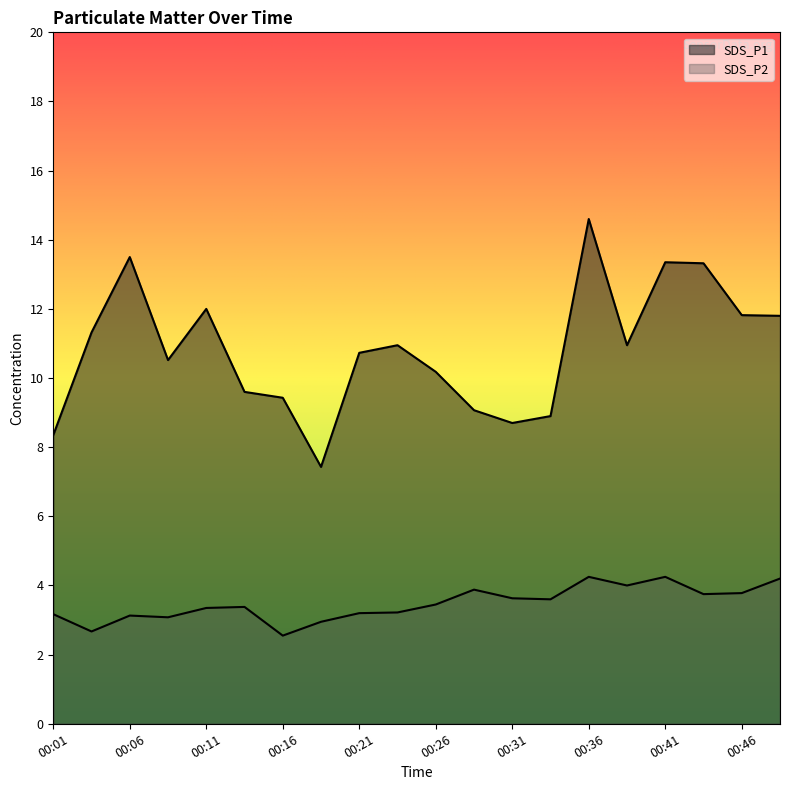

What is the difference between the maximum and minimum values in the SDS_P1 series?

7.2